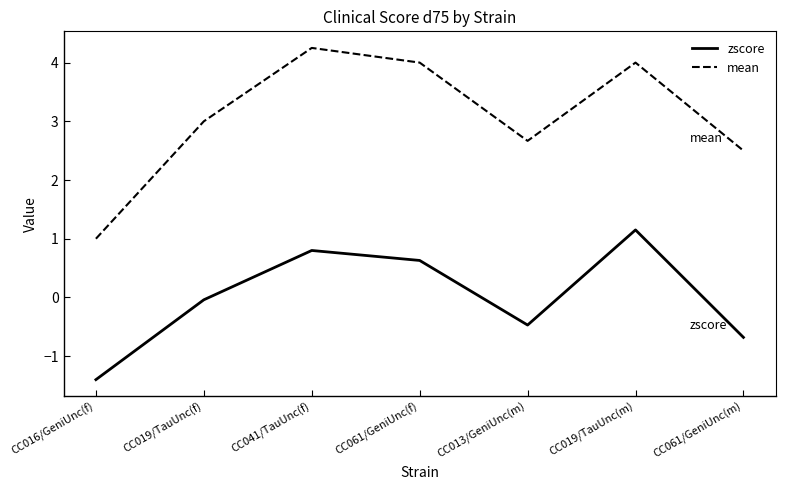

Rank the series by their average value, from lowest to highest.

zscore, mean